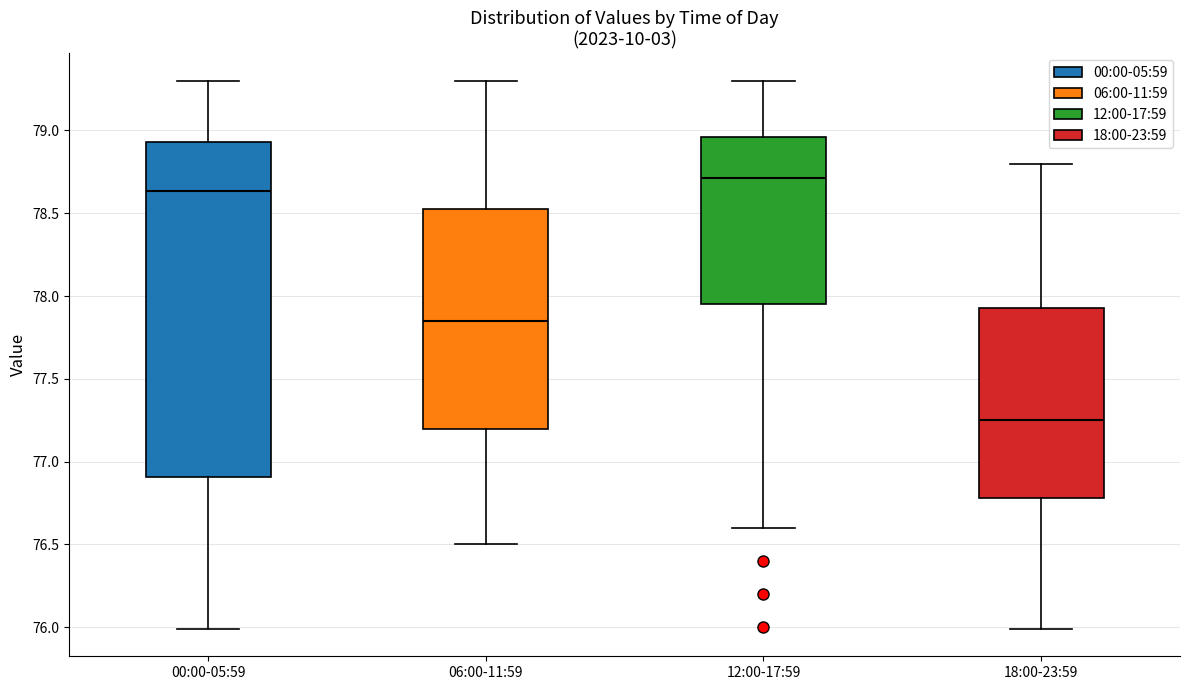

Reading left to right, transcribe this box plot: for each box, give where its median line is, the range the box spans, and where its two whiskers end, as read against the y-axis. The values are not printed on the chart, so give them approximately, as read against the axis.

00:00-05:59: median 78.65, box 76.90 to 78.95, whiskers 76.00 to 79.30
06:00-11:59: median 77.85, box 77.20 to 78.55, whiskers 76.50 to 79.30
12:00-17:59: median 78.70, box 77.95 to 78.95, whiskers 76.60 to 79.30
18:00-23:59: median 77.25, box 76.80 to 77.95, whiskers 76.00 to 78.80